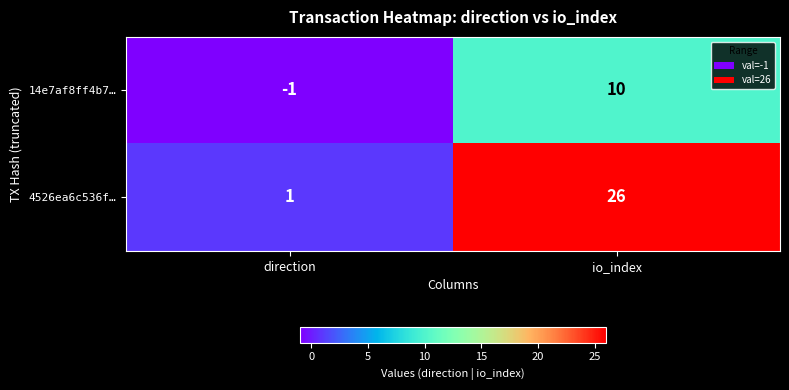

List the series in order of their peak value, highest first.

4526ea6c536f…, 14e7af8ff4b7…